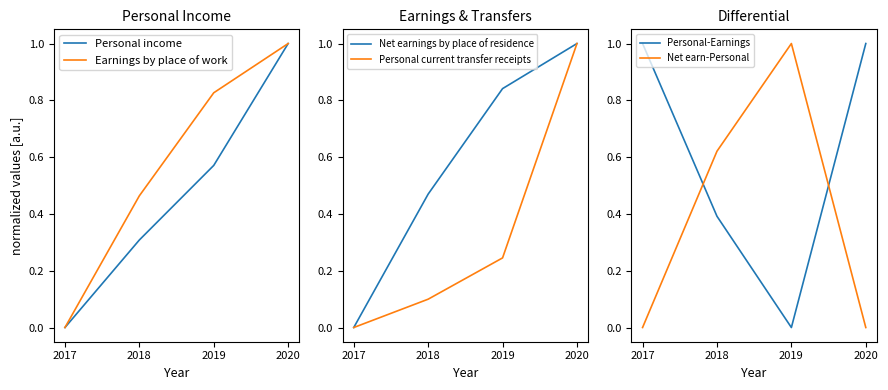

How many distinct data groups are displayed?

6